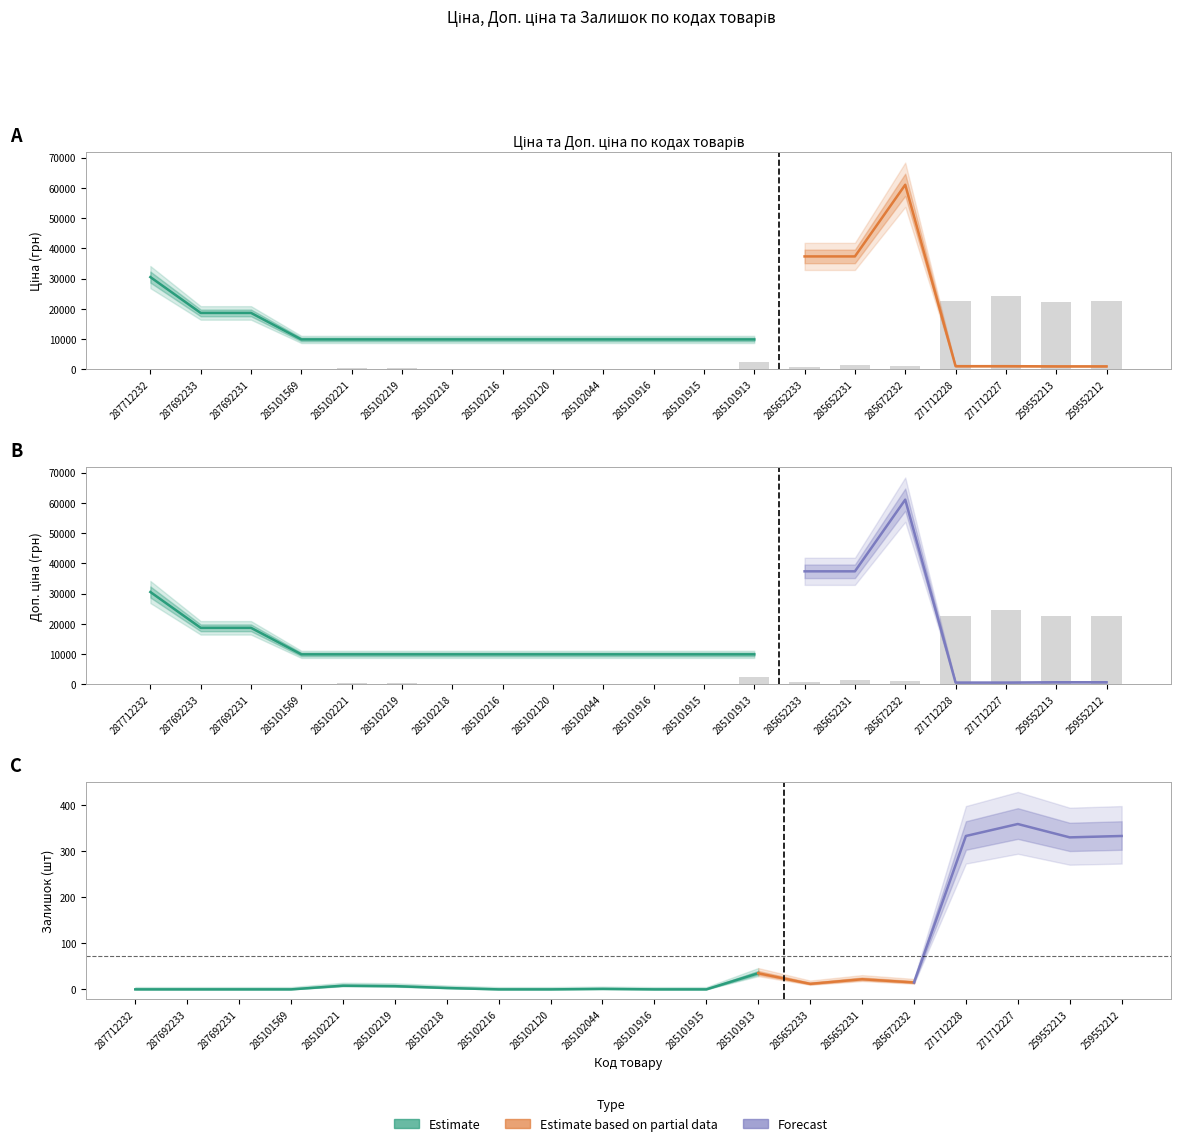

List the labels in order of Доп. ціна value, smallest first.

259552213, 259552212, 271712228, 271712227, 285101569, 285102221, 285102219, 285102218, 285102216, 285102120, 285102044, 285101916, 285101915, 285101913, 287692233, 287692231, 287712232, 285652233, 285652231, 285672232